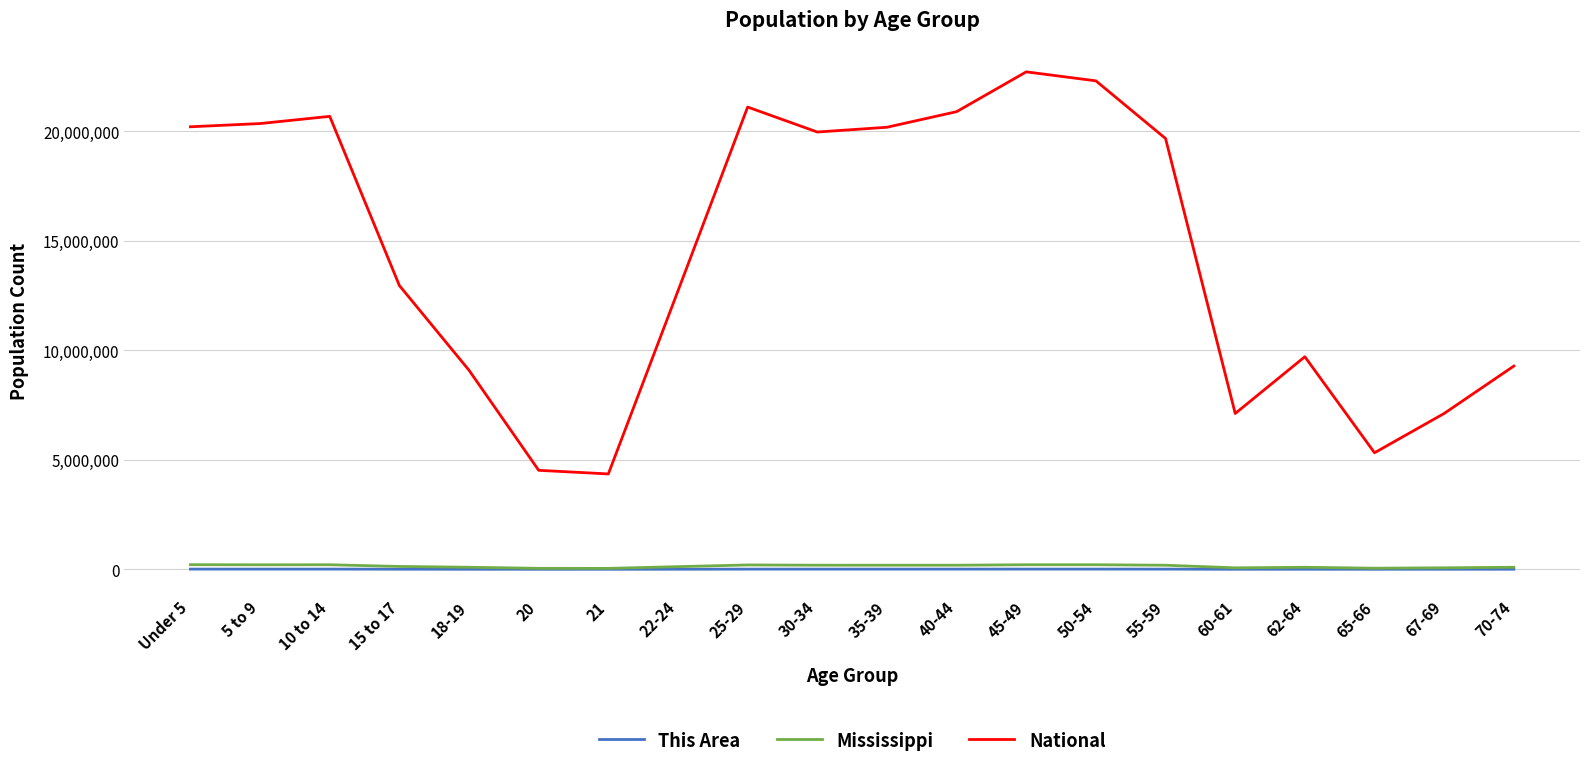

Which series has the widest spread of values?

National